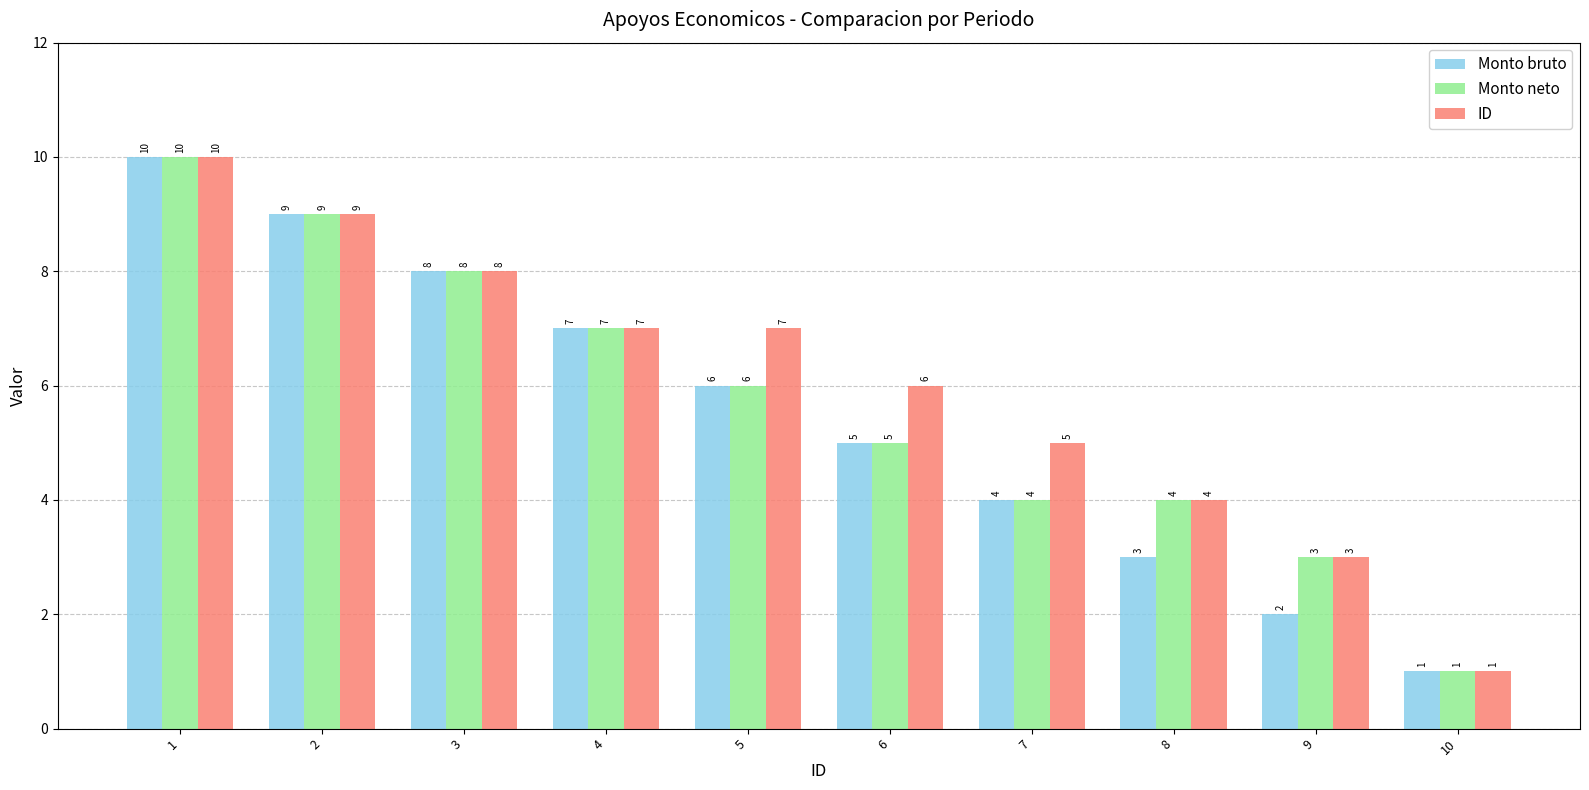

Are the bars grouped side by side (vs. stacked)?

Yes